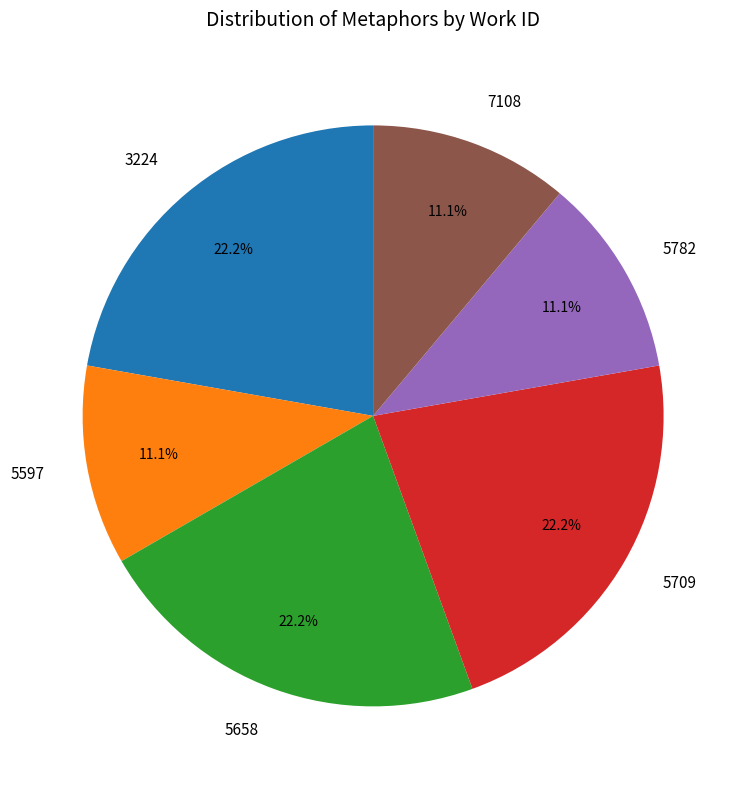

Approximately how many times larger is the value at 7108 compared to 5709?

0.5